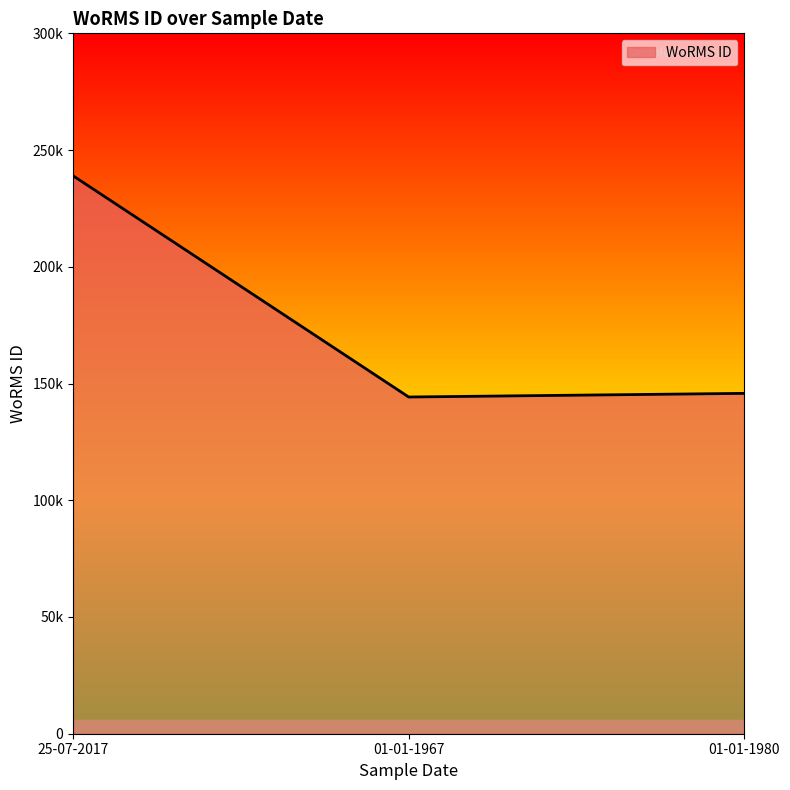

The chart shows a value of 43685 at 01-01-1980. True or false?

False